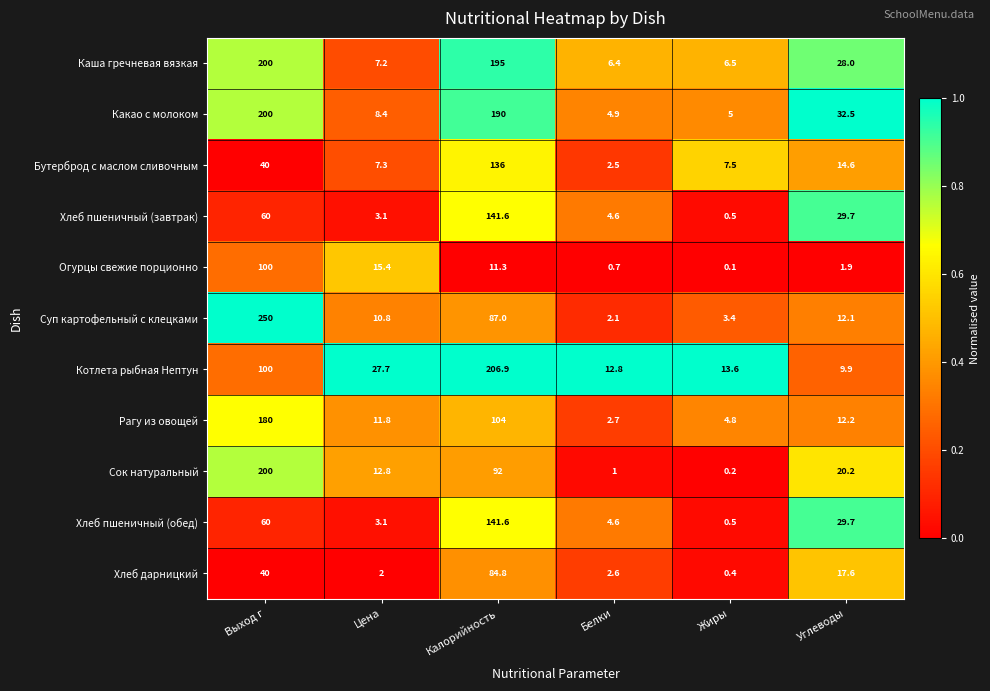

Is it true that Хлеб пшеничный (завтрак) equals 60.0 at Выход г?

True